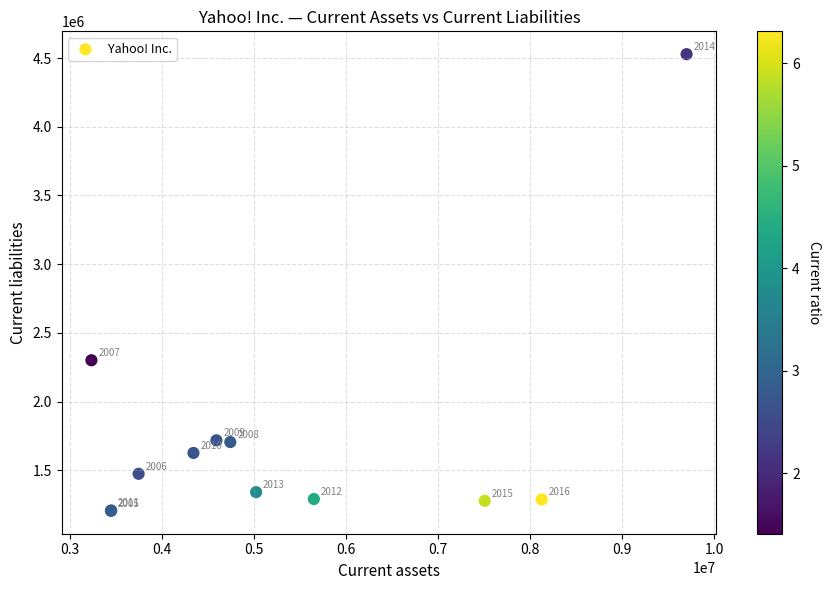

What Y value in the scatter plot is closest to 2866316?

2300448